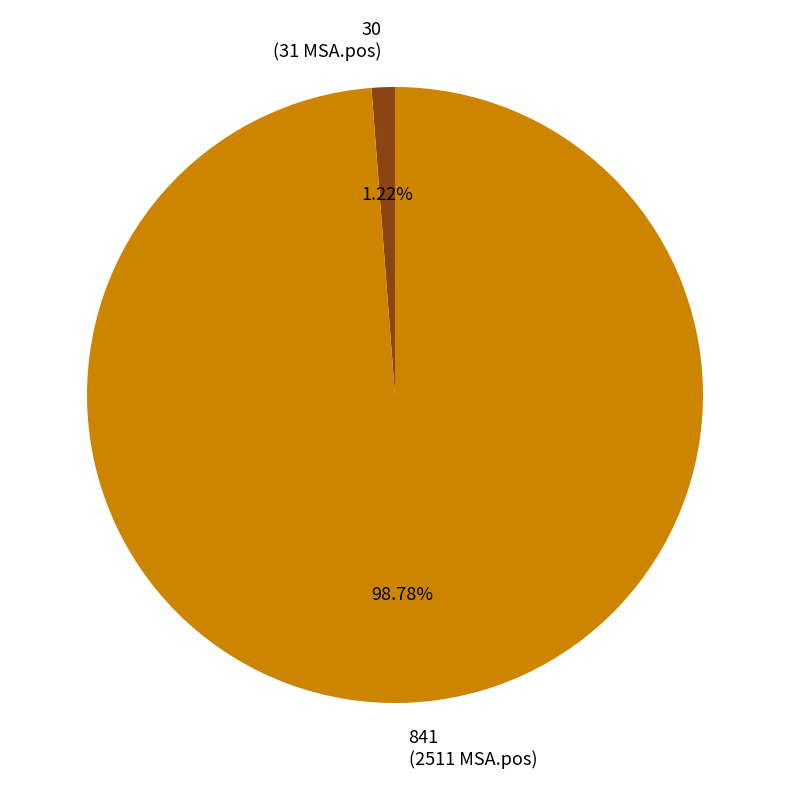

Approximately how many times larger is the value at 841 (2511 MSA.pos) compared to 30 (31 MSA.pos)?

81.0